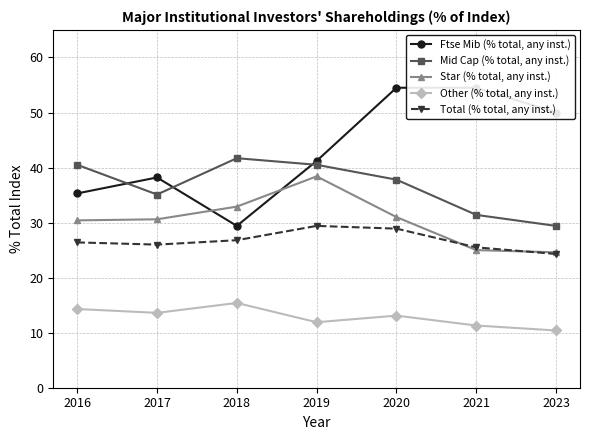

After their last crossing, which series has the higher values: Ftse Mib (% total, any inst.) or Mid Cap (% total, any inst.)?

Ftse Mib (% total, any inst.)